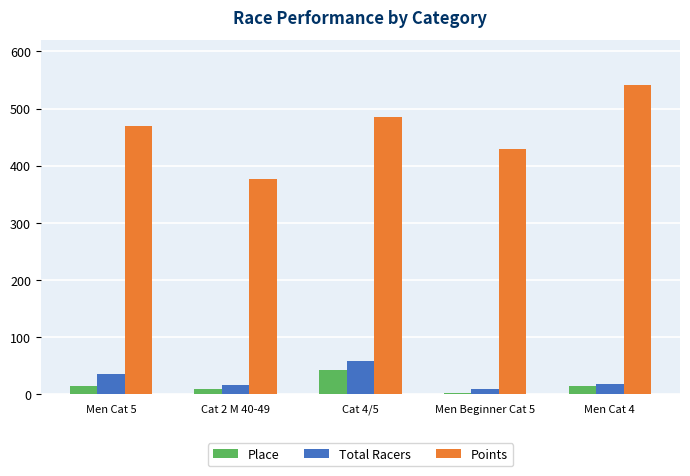

What are all the series names shown in the legend?

Place, Total Racers, Points